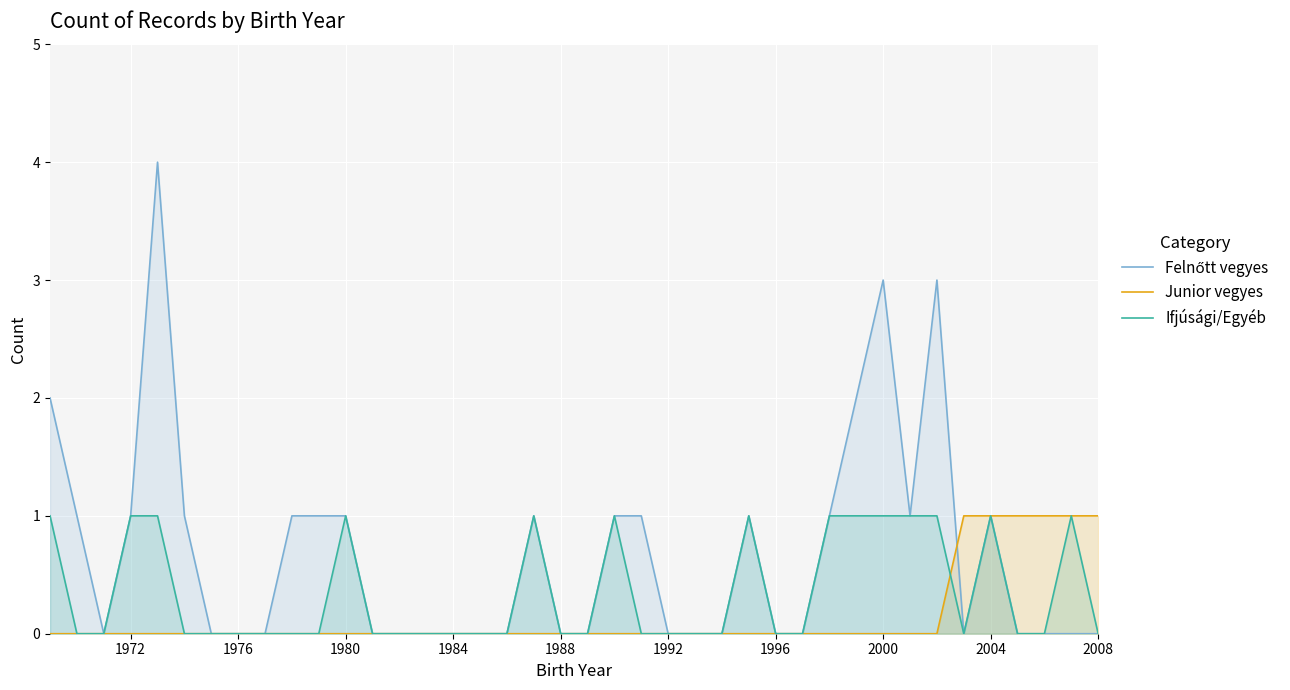

How many distinct data groups are displayed?

3